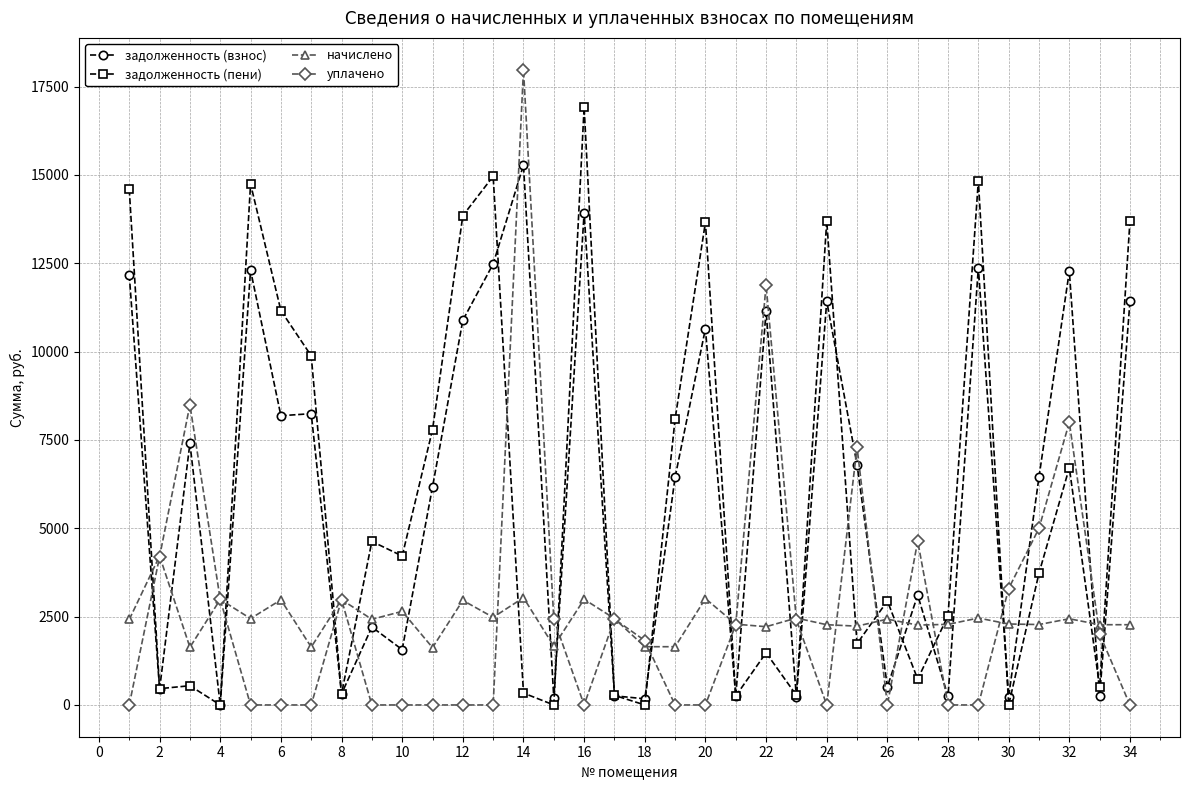

At how many categories does at least one series exceed 15665?

2